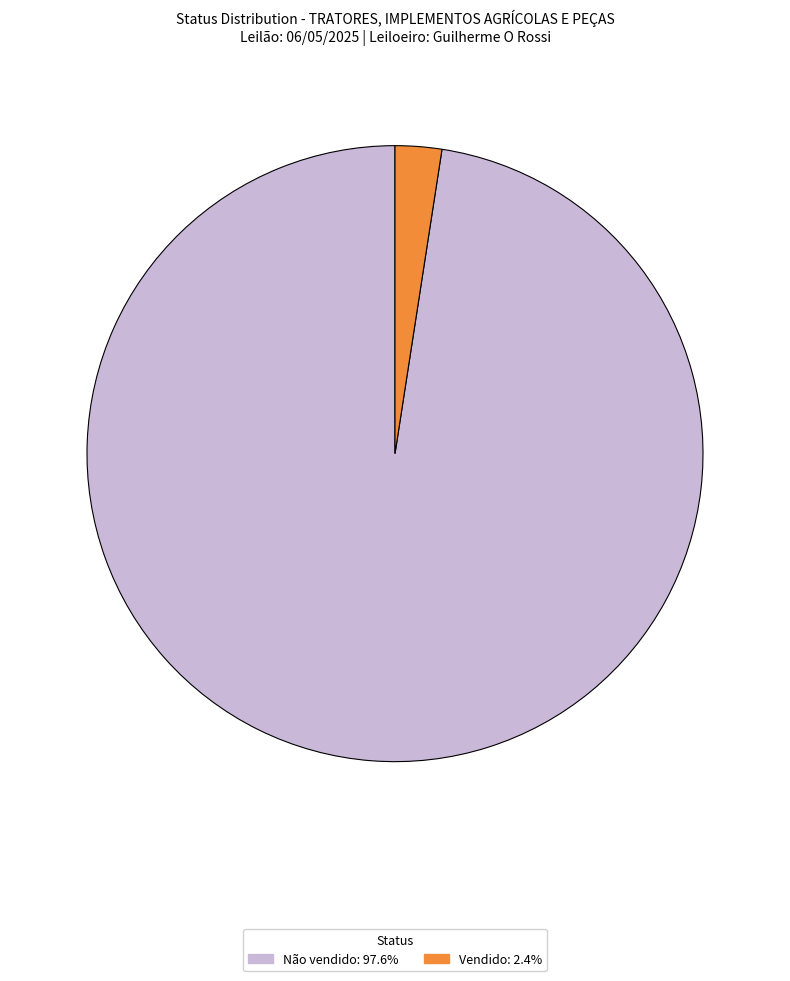

Do Não vendido: 97.6% and Vendido: 2.4% together represent more than half of the pie?

Yes